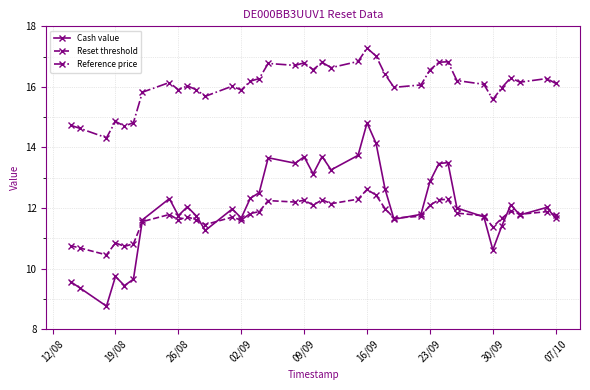

Which series has the largest total across all categories?

Reference price